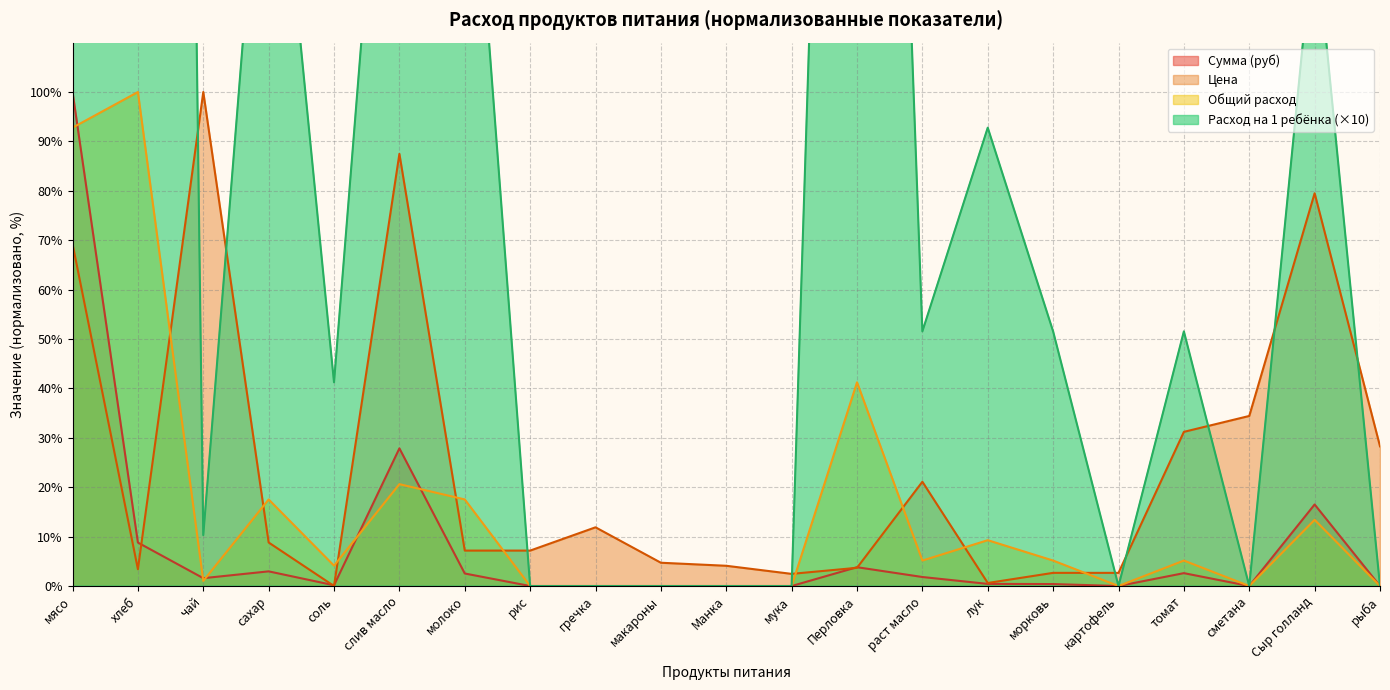

Reading left to right, list all the values displayed in this chart.

Цена: 69.3	3.4	100.0	8.8	0.0	87.5	7.2	7.2	11.9	4.7	4.1	2.5	3.7	21.1	0.6	2.7	2.7	31.2	34.4	79.5	28.3
Сумма (руб): 100.0	8.8	1.6	3.0	0.2	27.9	2.5	0.0	0.0	0.0	0.0	0.0	3.8	1.8	0.4	0.4	0.0	2.6	0.0	16.5	0.0
Общий расход: 92.8	100.0	1.0	17.5	4.1	20.6	17.5	0.0	0.0	0.0	0.0	0.0	41.2	5.2	9.3	5.2	0.0	5.2	0.0	13.4	0.0
Расход на 1 ребёнка: 927.8	1000.0	10.3	175.3	41.2	206.2	175.3	0.0	0.0	0.0	0.0	0.0	412.4	51.5	92.8	51.5	0.0	51.5	0.0	134.0	0.0